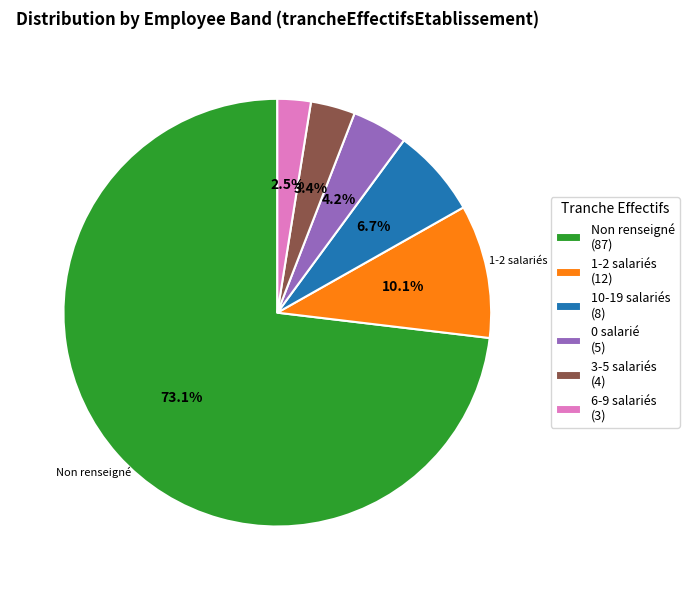

Between 6-9 salariés (3) and 10-19 salariés (8), which is larger?

10-19 salariés (8)